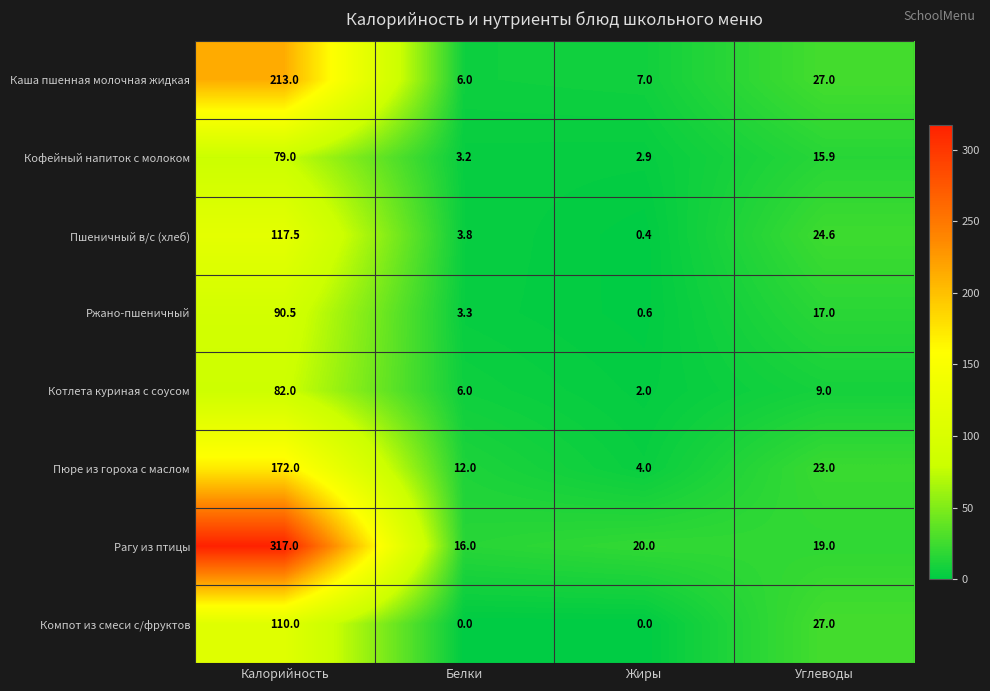

At which category is the sum across all series the highest?

Калорийность